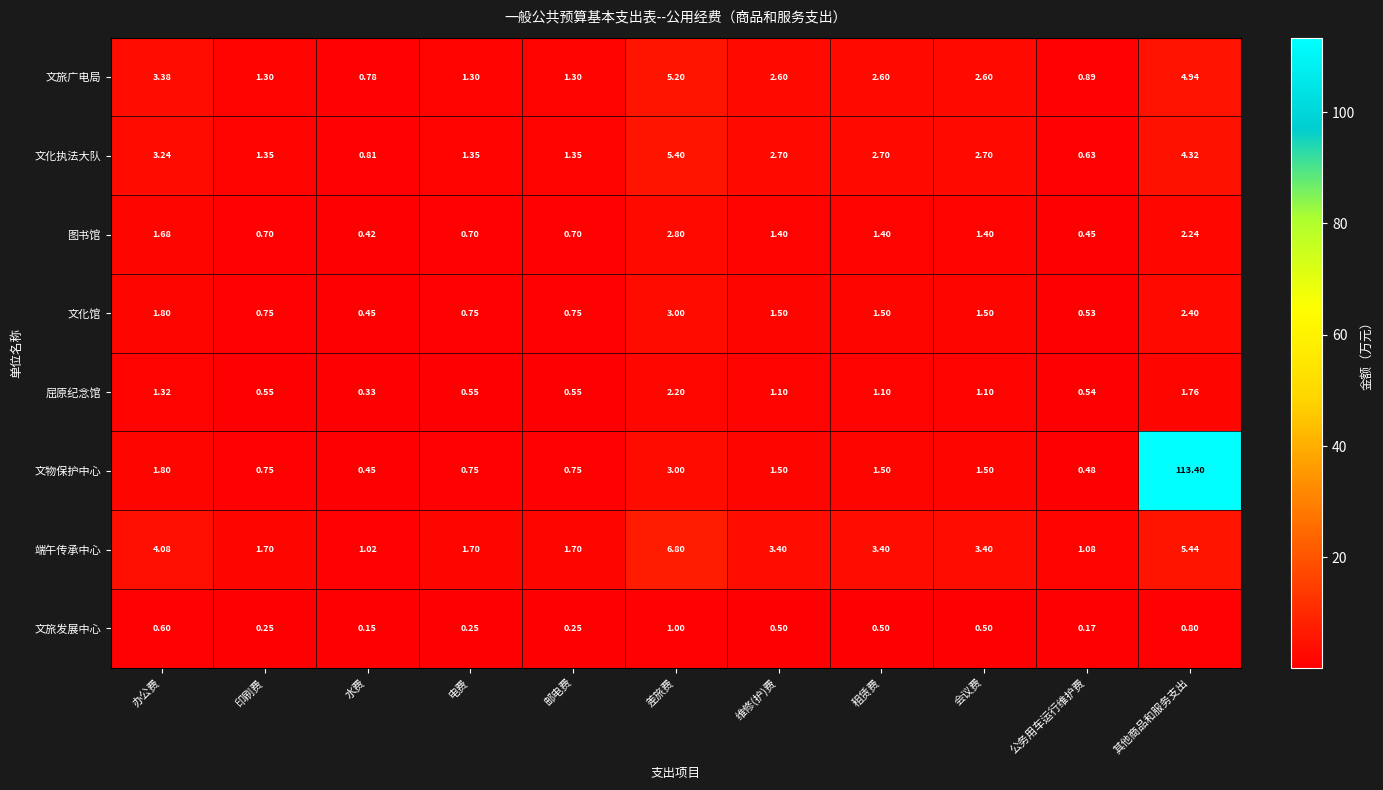

Is the value of 文旅发展中心 at 邮电费 greater than the value of 屈原纪念馆 at 其他商品和服务支出?

No